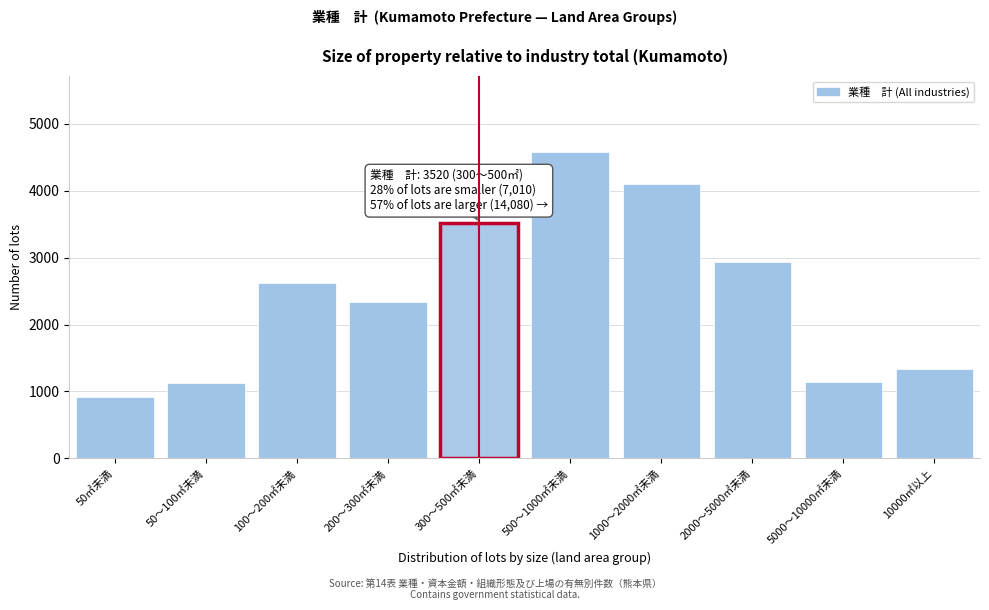

Where is the data nearest to the value 2745?

100～200㎡未満